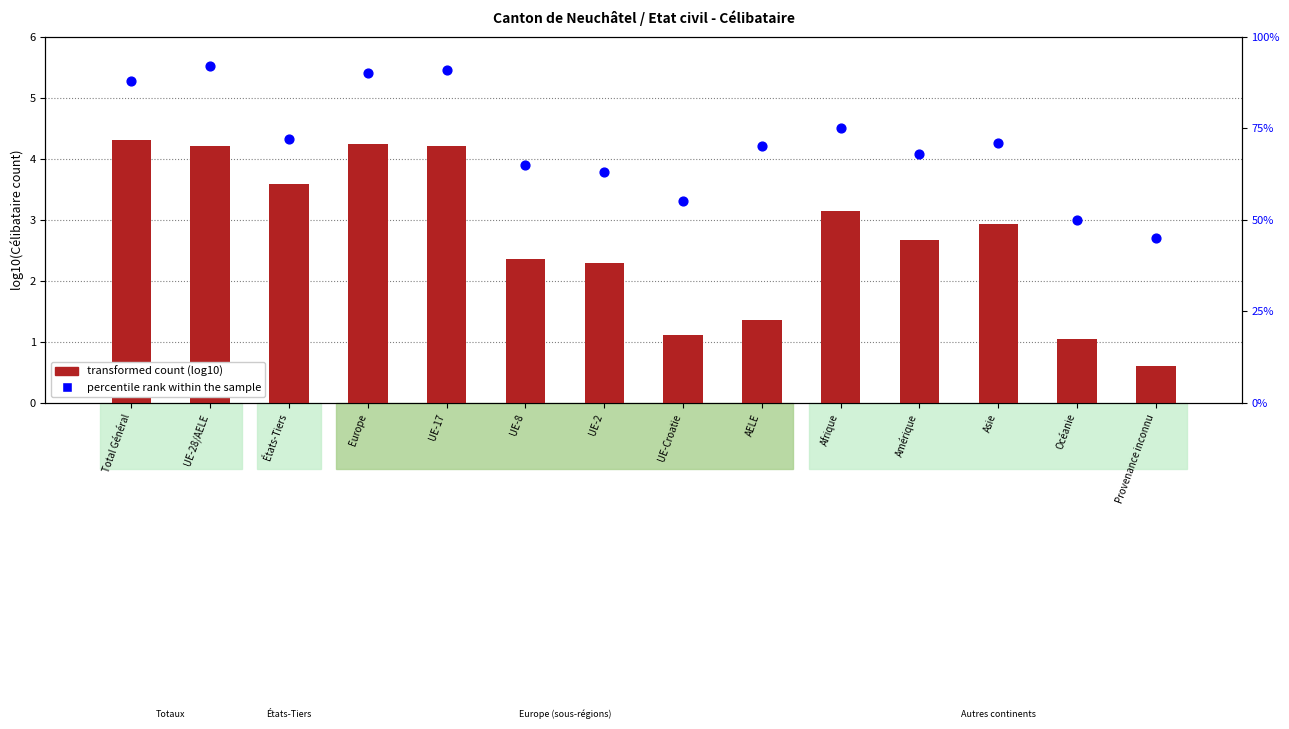

Which series contains the lowest Y value?

transformed count (log10)